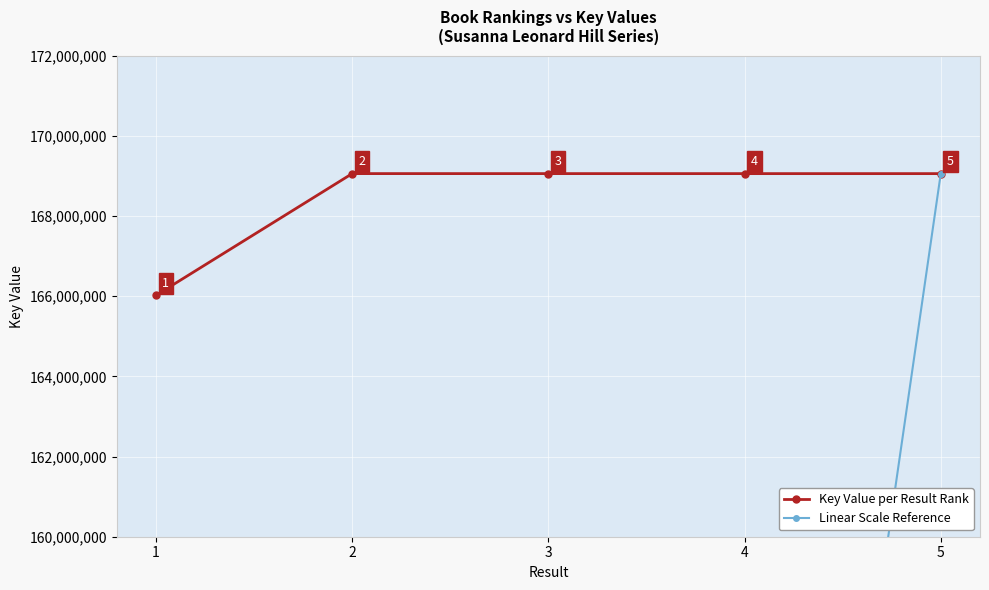

True or false: Key Value per Result Rank and Linear Scale Reference intersect in this chart.

False